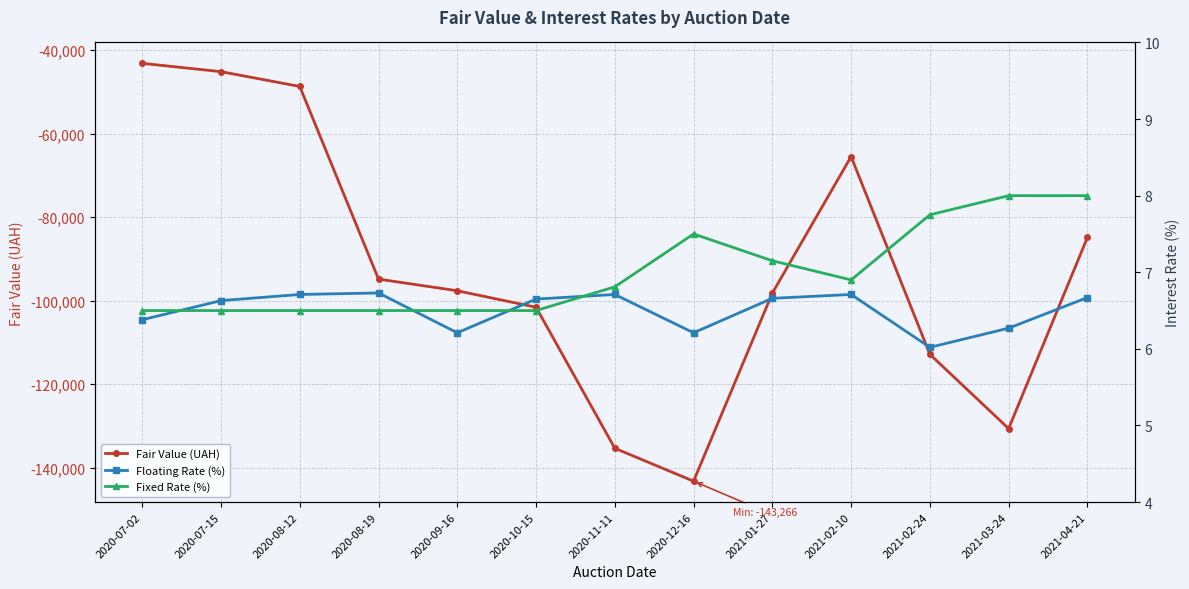

At which category does Fair Value (UAH) reach its first local valley?

2020-12-16